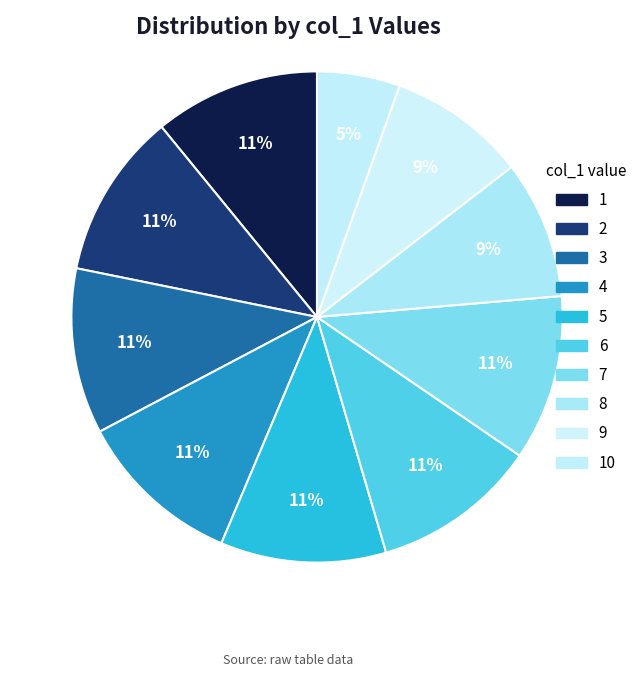

Does any single category account for the majority?

No